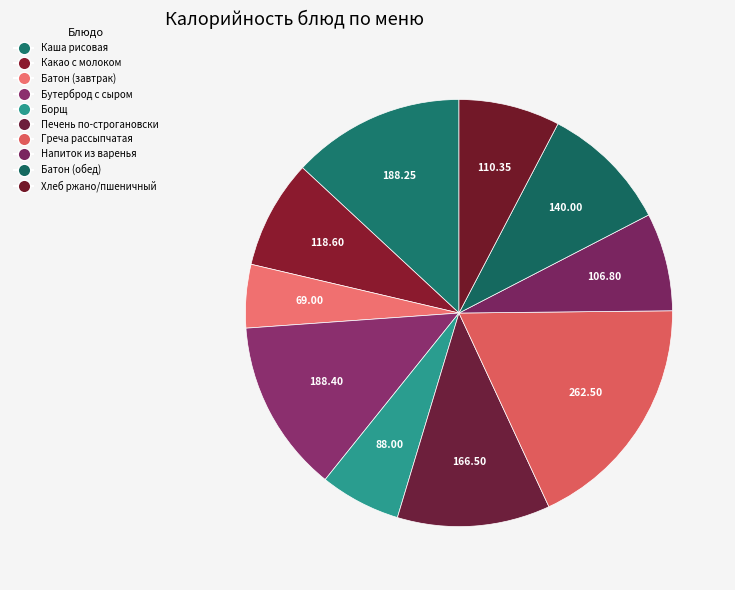

How many slices are in this pie chart?

10